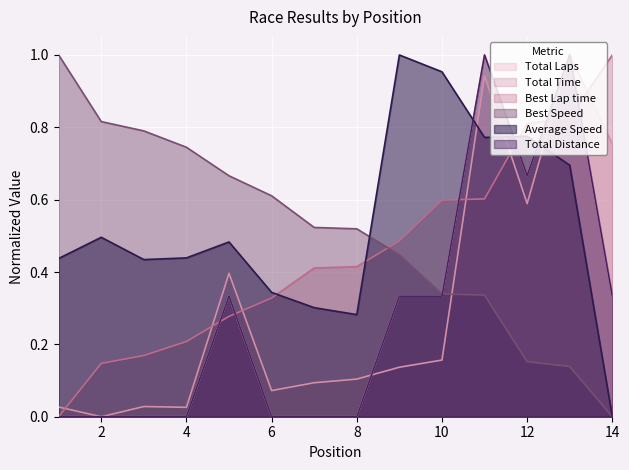

Which category has the highest value in the Total Laps series?

11